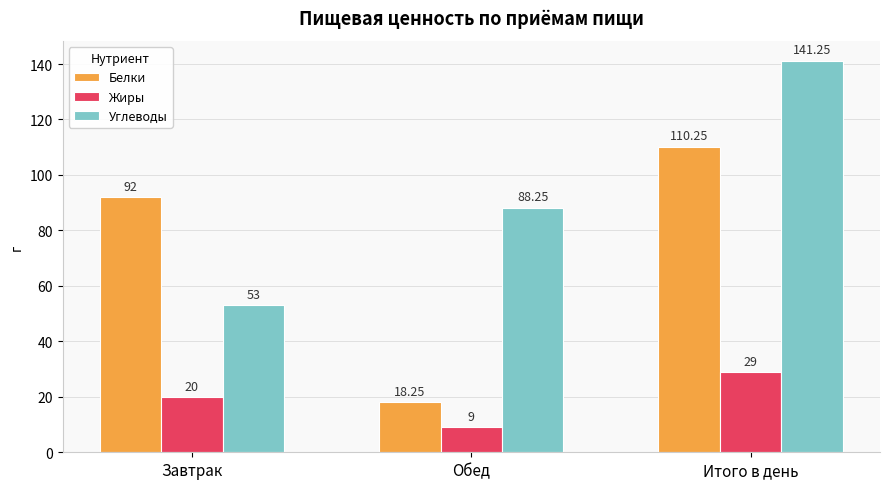

What is the approximate value of Жиры at Завтрак?

20.0